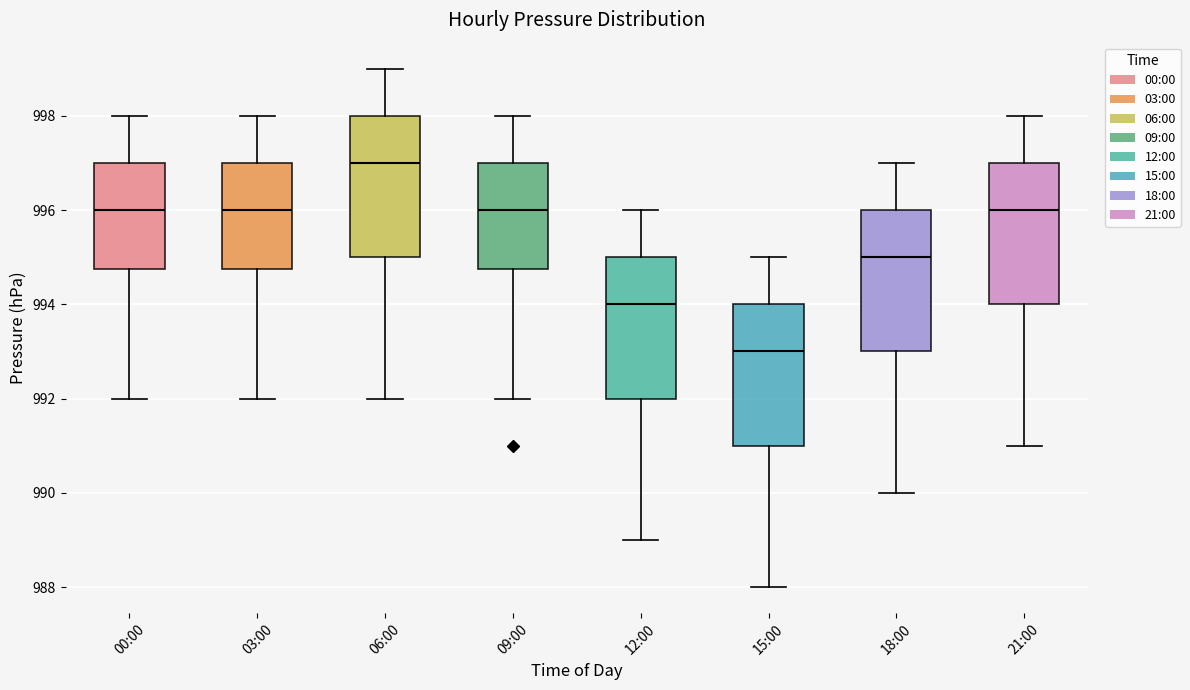

Where does the lower whisker of the box for 00:00 end on the y-axis? The values are not printed on the chart, so give them approximately, as read against the axis.

992.0